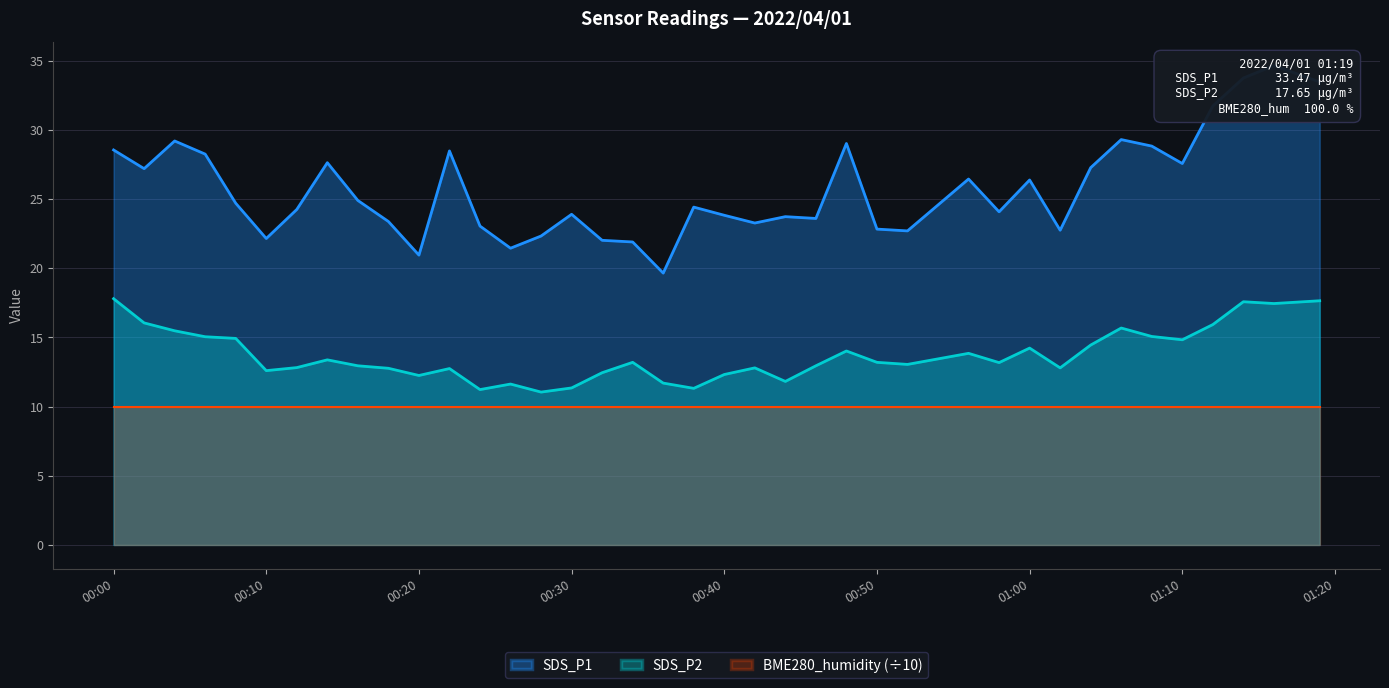

Is it true that SDS_P2 equals 6.2 at 00:40?

False